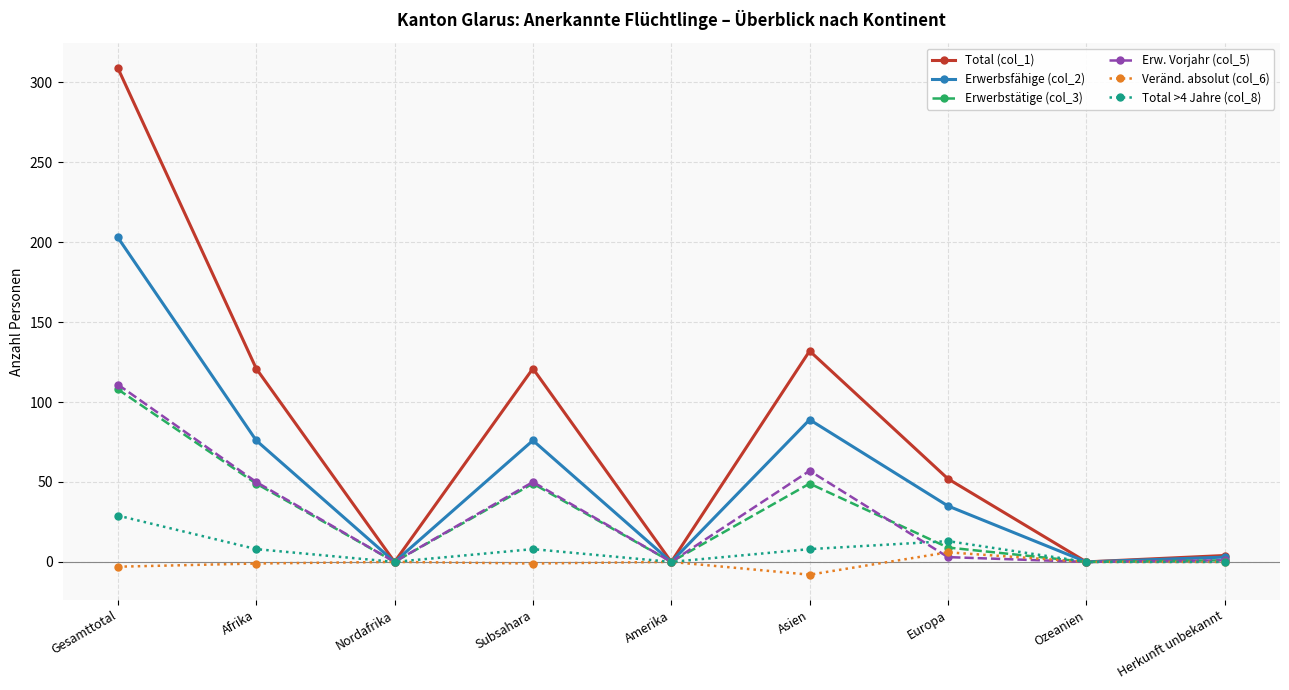

True or false: Total (col_1) has more than 0 points higher than both neighbors.

True